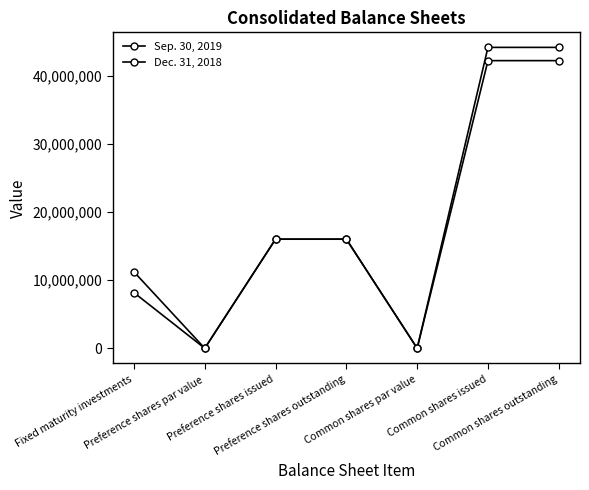

How many data points in Sep. 30, 2019 are less than 16010000?

3